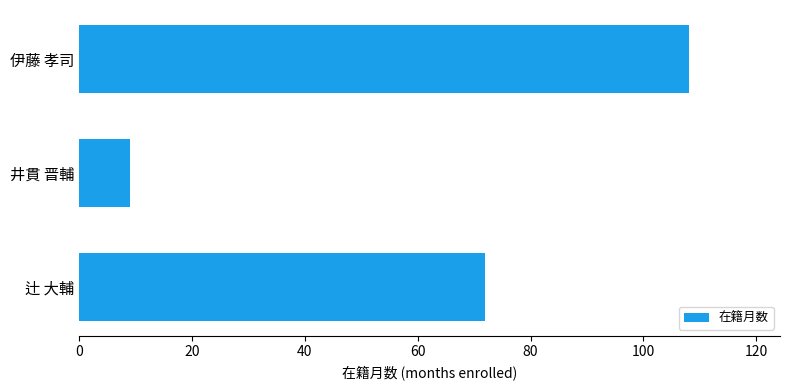

What is the difference between the maximum and minimum values?

99